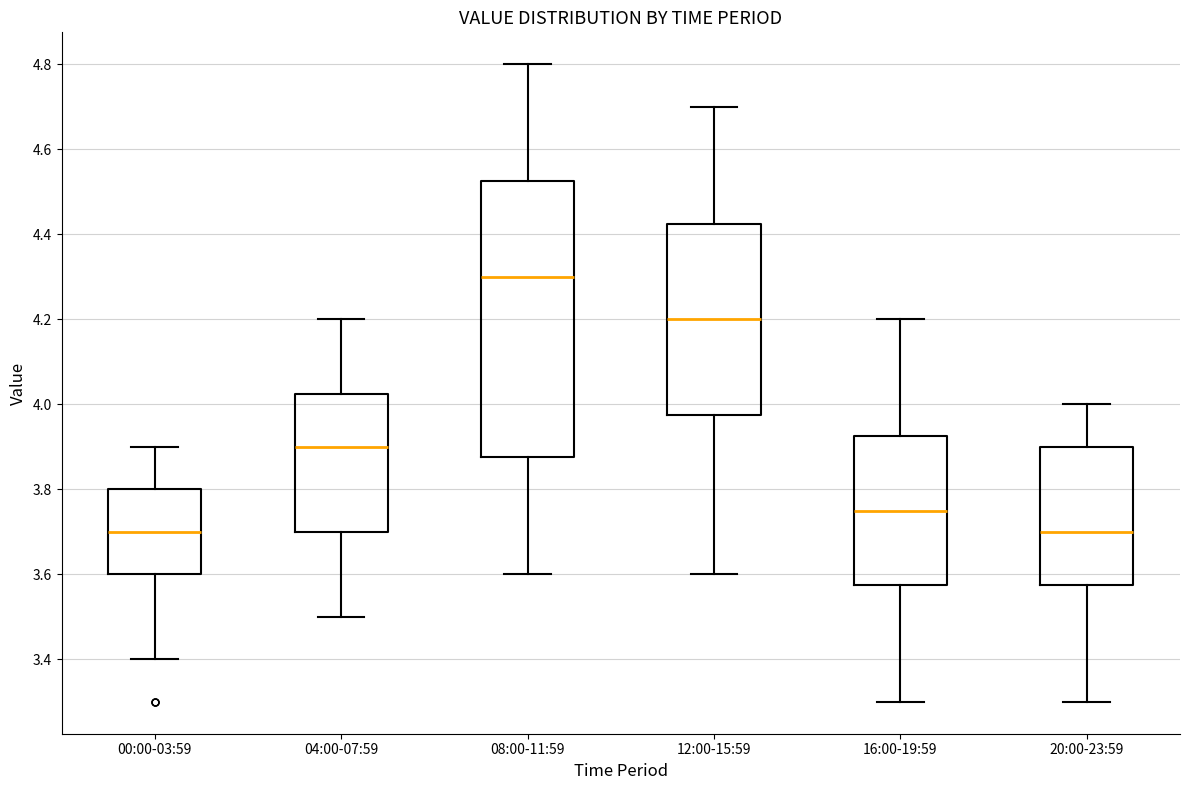

Comparing the boxes themselves (not the whiskers), which one is the tallest?

08:00-11:59